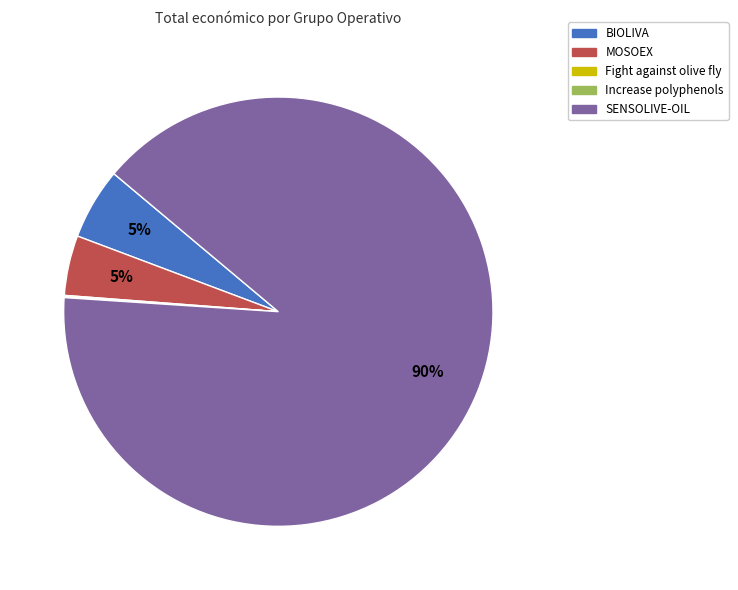

To the nearest percent, what portion does MOSOEX represent?

5%